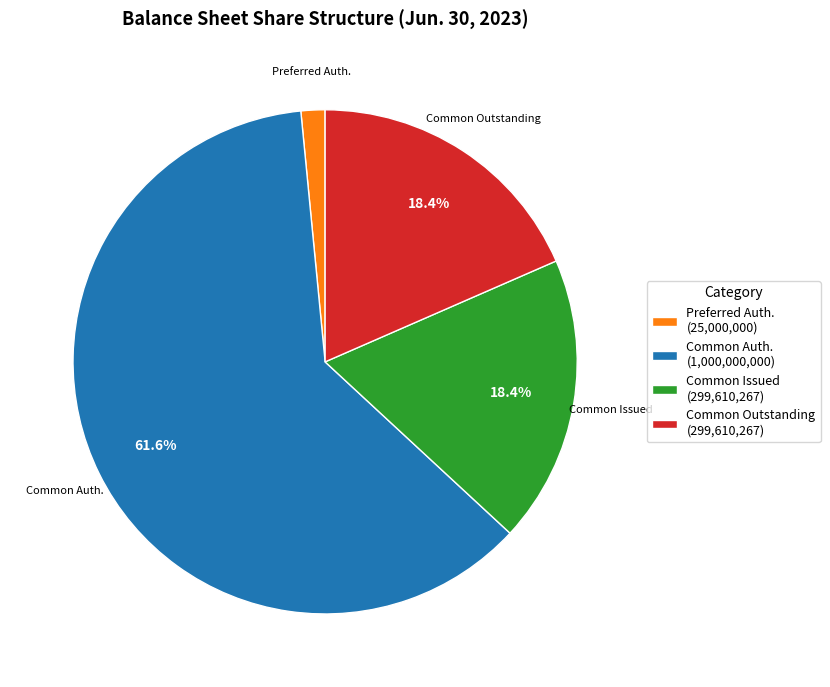

What portion of the pie excludes Common Issued (299,610,267)?

81.6%